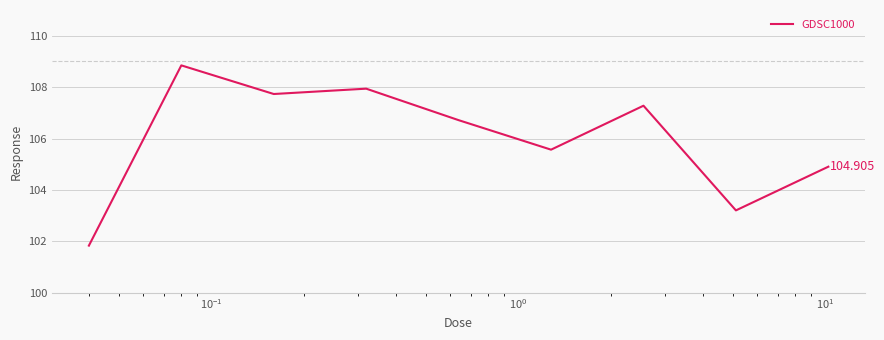

What is the difference between the maximum and minimum values?

7.0